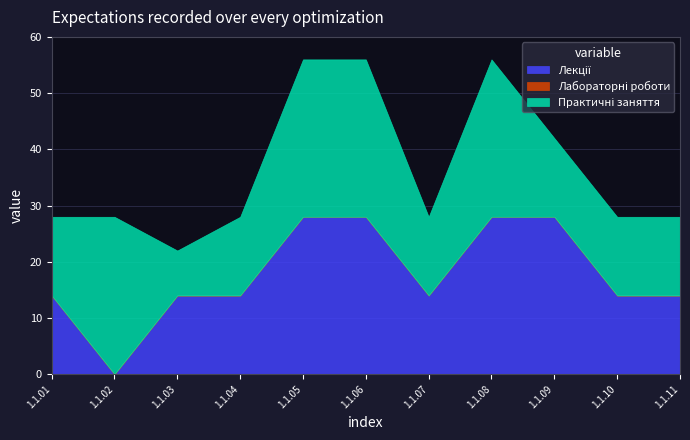

At 1.1.03, list the series in order from largest to smallest.

Лекції, Практичні заняття, Лабораторні роботи